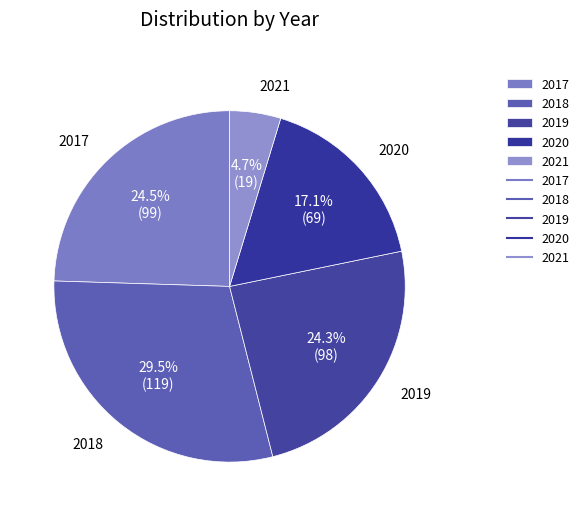

Does 2017 account for over 50% of the chart?

No